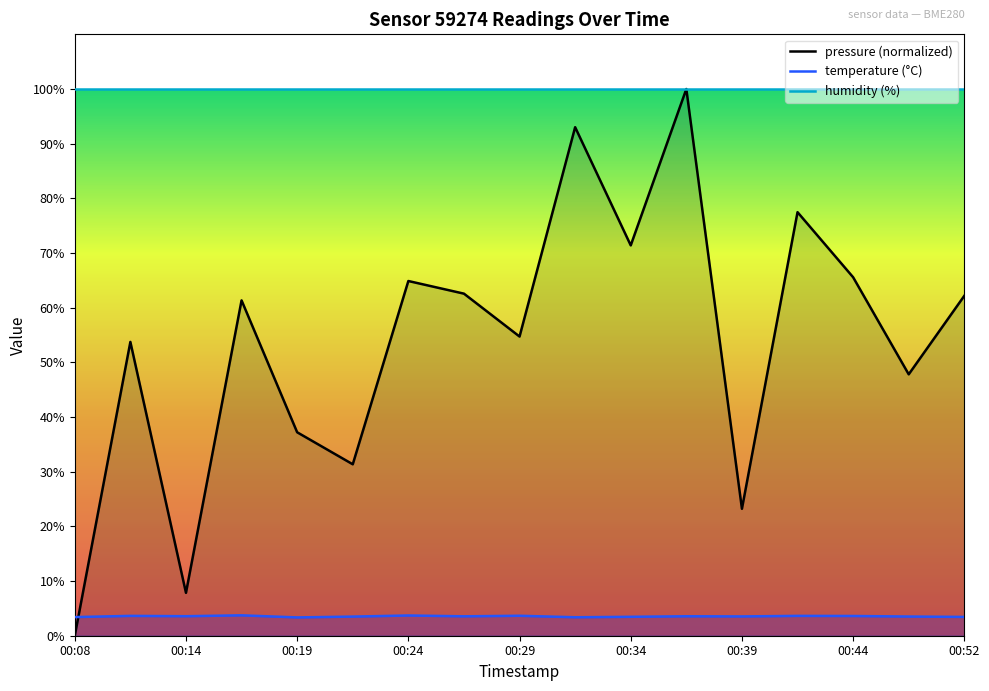

Where is pressure nearest to the value 50?

00:49